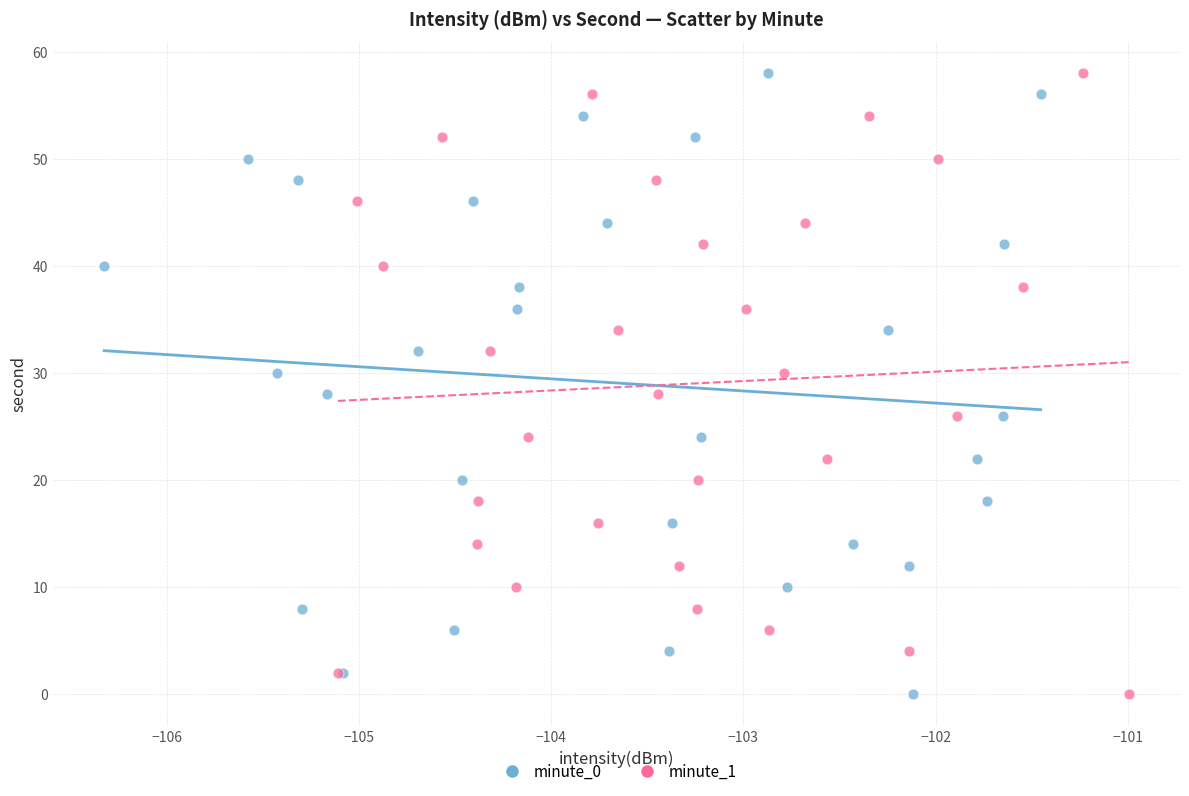

What are all the series names shown in the legend?

minute_0, minute_1